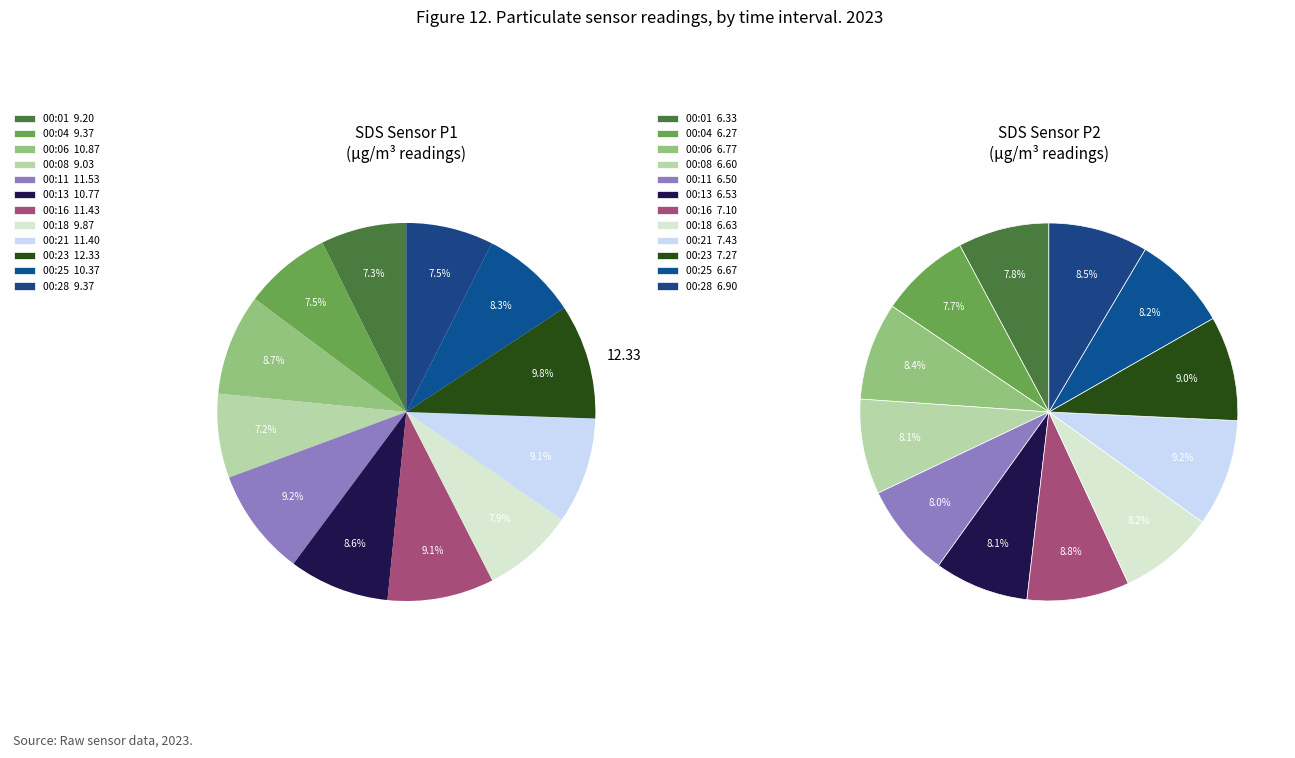

Does 00:23 represent more than half of the total?

No